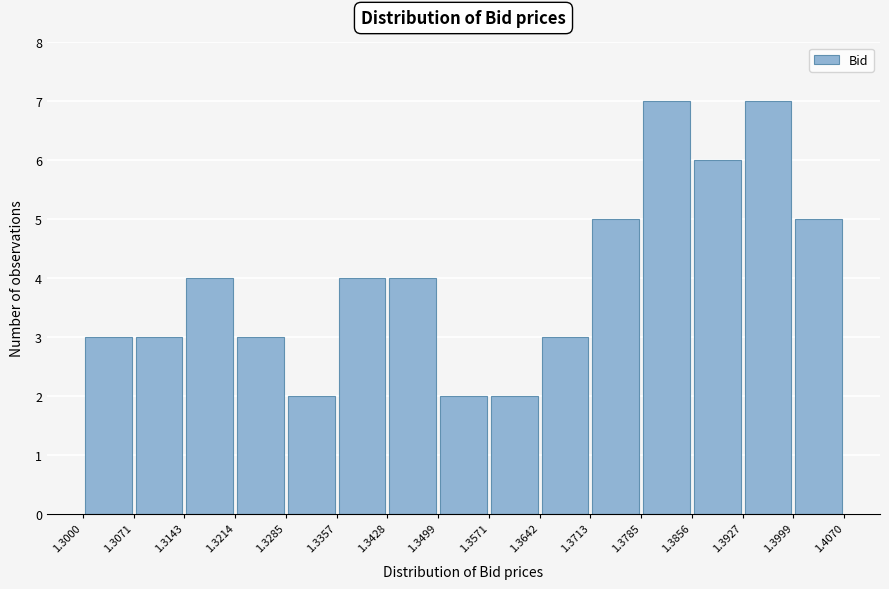

Reading left to right, list every bar in this chart as the range it spans on the x-axis followed by its height. The values are not printed on the chart, so give them approximately, as read against the axis.

1.3000 to 1.3071: 3
1.3071 to 1.3143: 3
1.3143 to 1.3214: 4
1.3214 to 1.3285: 3
1.3285 to 1.3357: 2
1.3357 to 1.3428: 4
1.3428 to 1.3499: 4
1.3499 to 1.3571: 2
1.3571 to 1.3642: 2
1.3642 to 1.3713: 3
1.3713 to 1.3785: 5
1.3785 to 1.3856: 7
1.3856 to 1.3927: 6
1.3927 to 1.3999: 7
1.3999 to 1.4070: 5